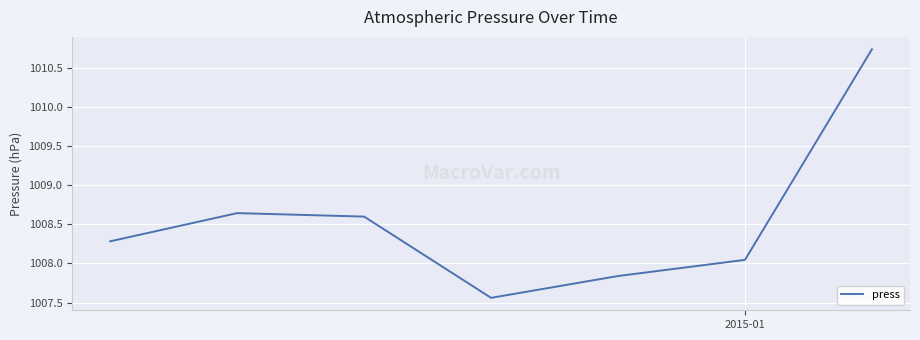

What is the sum of all values?

7059.7